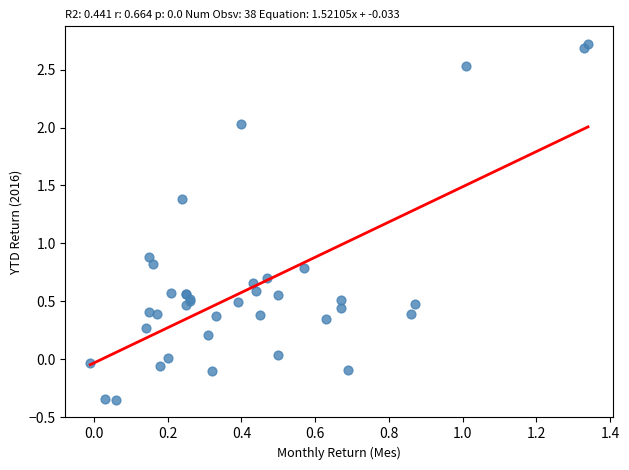

What Y value in the scatter plot is closest to 1?

0.9